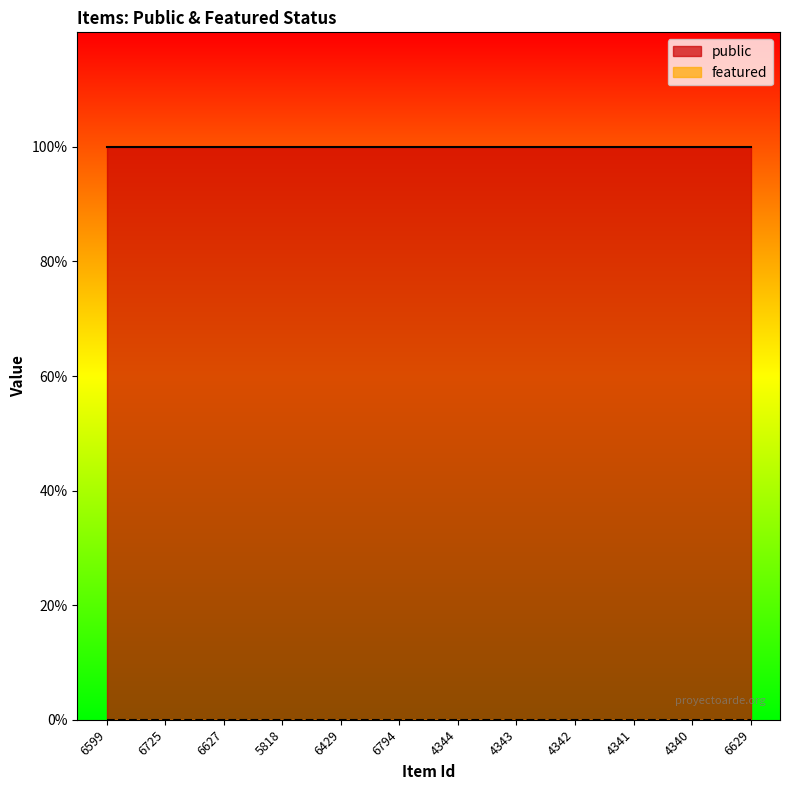

True or false: featured and public intersect in this chart.

False